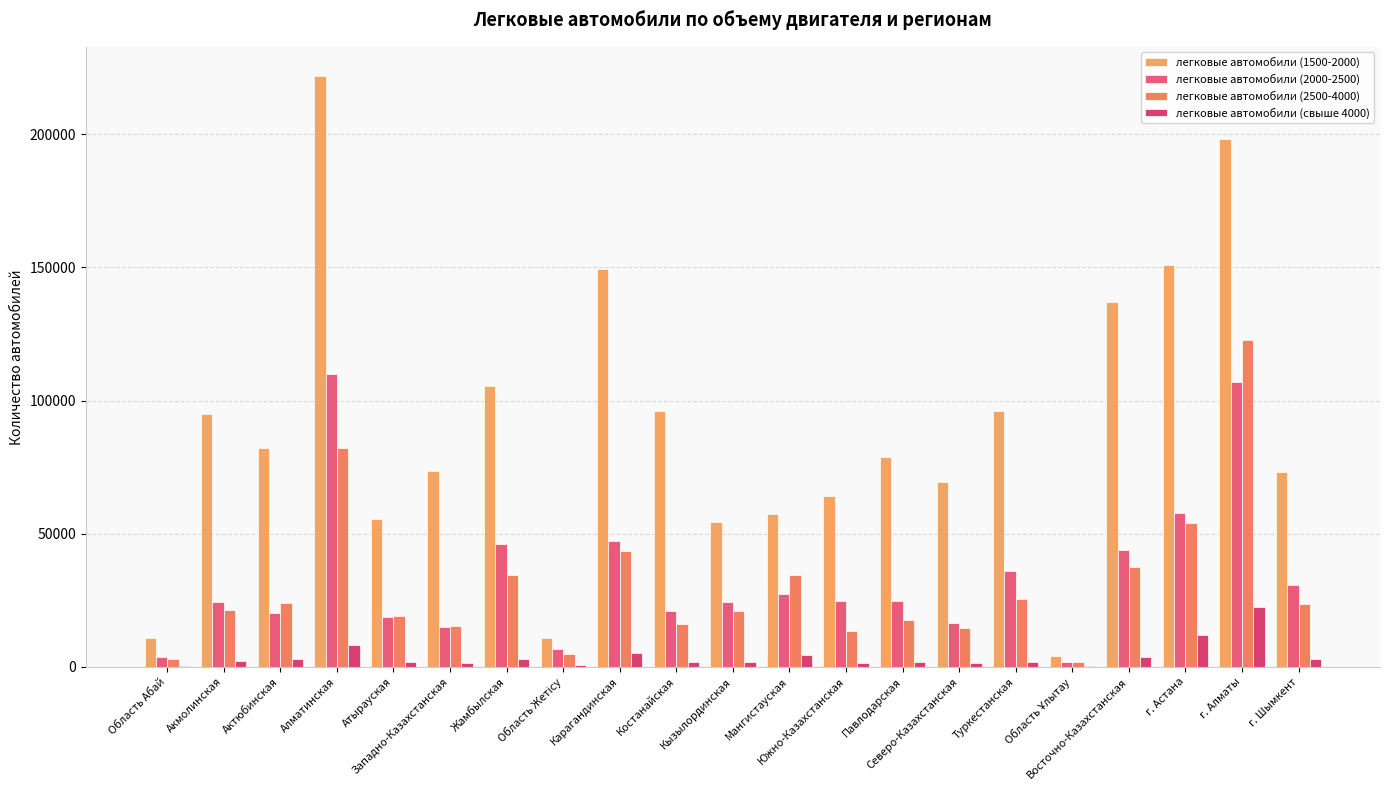

What is the difference between the maximum and minimum values in the легковые автомобили (2500-4000) series?

120814